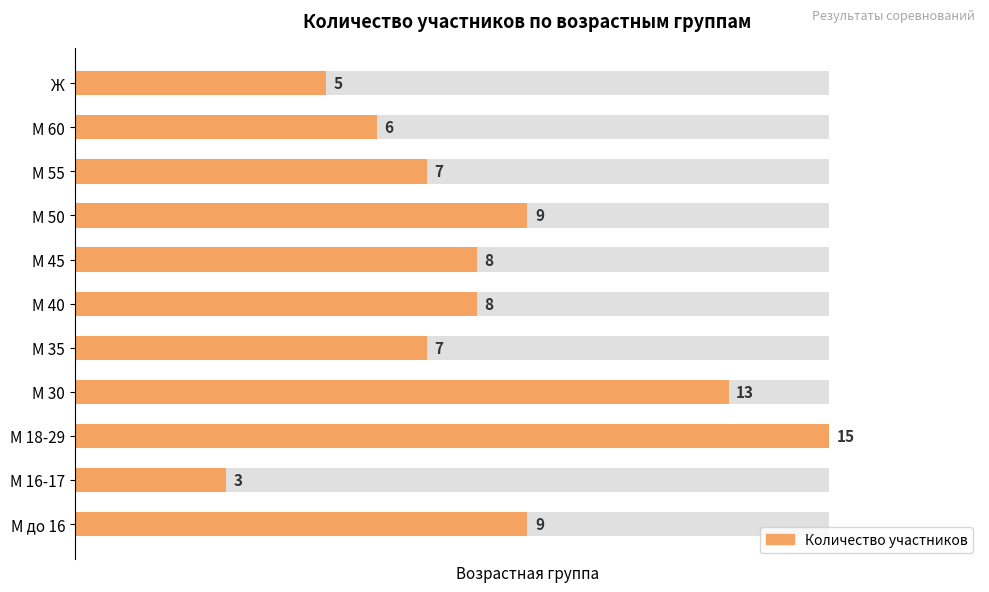

How many bars are there in total?

11